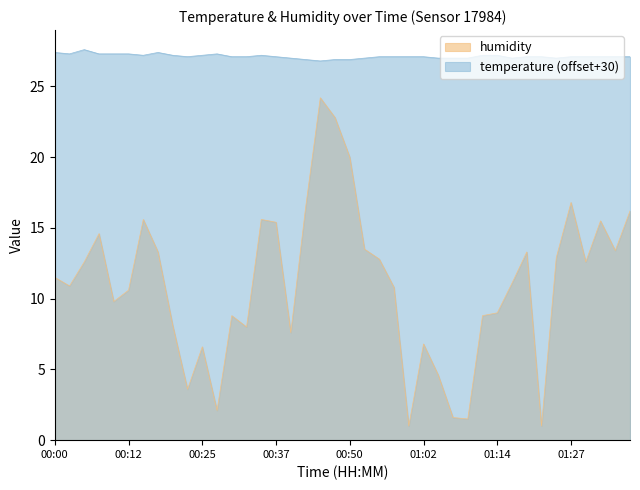

What is the difference between the highest and lowest values at 01:14?

18.2